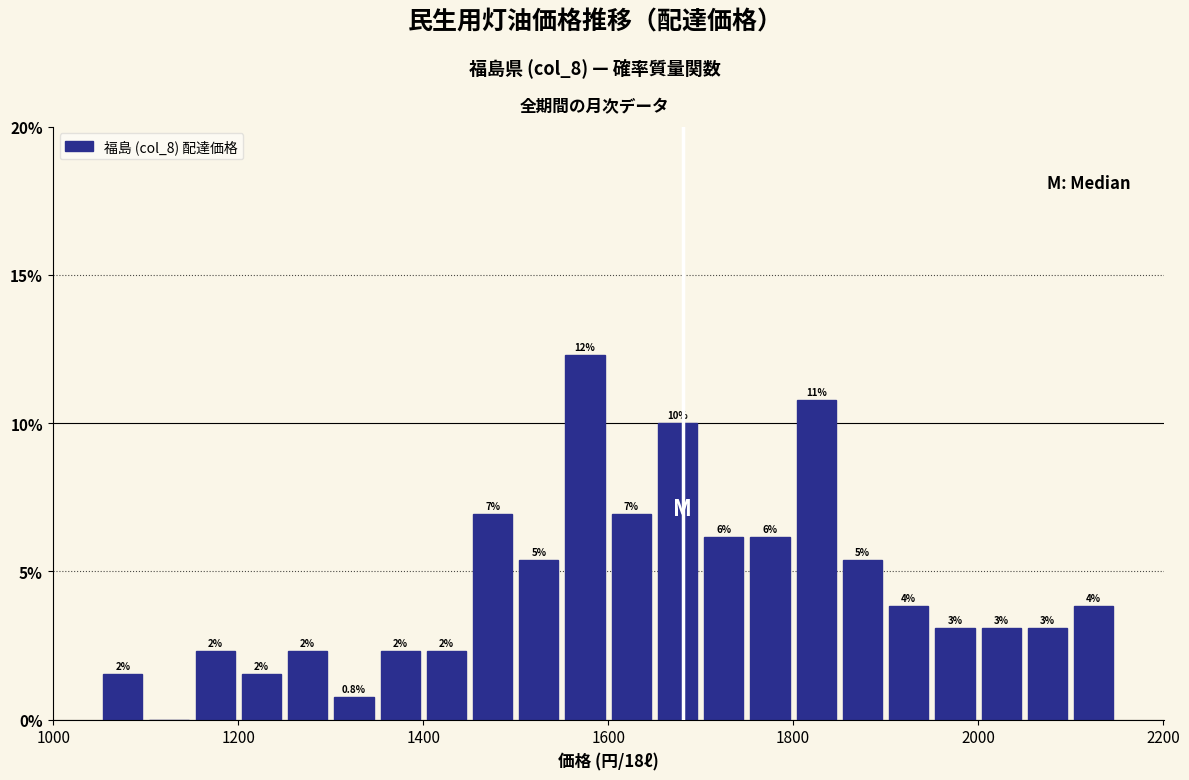

Around what value on the x-axis is the tallest bar? Give the approximate position of its centre, as read against the axis.

1580